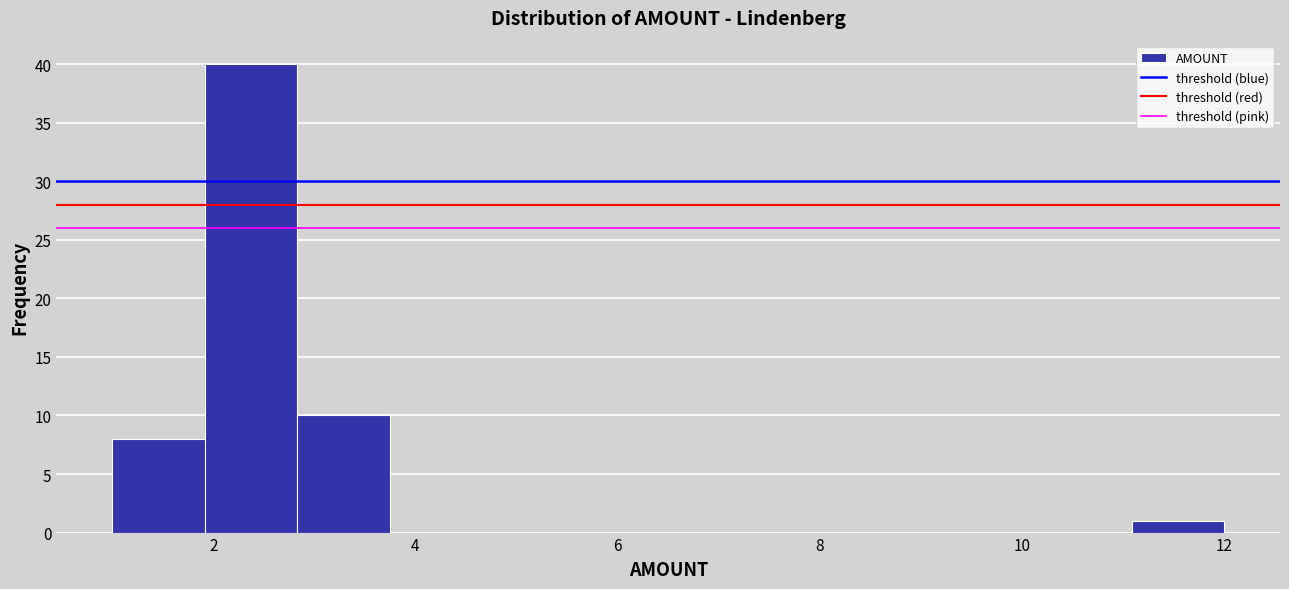

Reading left to right, transcribe this chart: for each bar, give the range it covers on the x-axis and its height. Neither the bar edges nor the heights are printed on the chart, so give them approximately, as read against the axes.

1.0 to 2.0: 8
2.0 to 2.8: 40
2.8 to 3.8: 10
3.8 to 4.6: 0
4.6 to 5.6: 0
5.6 to 6.6: 0
6.6 to 7.4: 0
7.4 to 8.4: 0
8.4 to 9.2: 0
9.2 to 10.2: 0
10.2 to 11.0: 0
11.0 to 12.0: 1